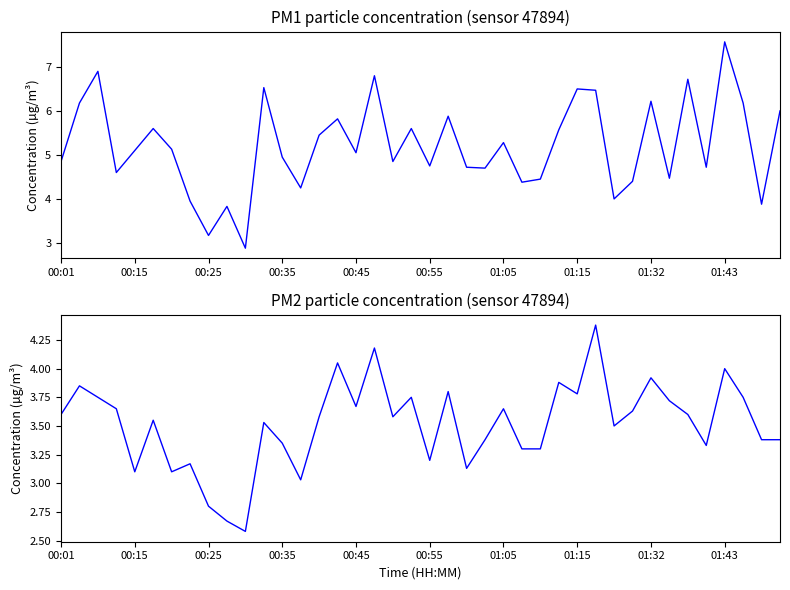

True or false: P1 and P2 intersect in this chart.

False